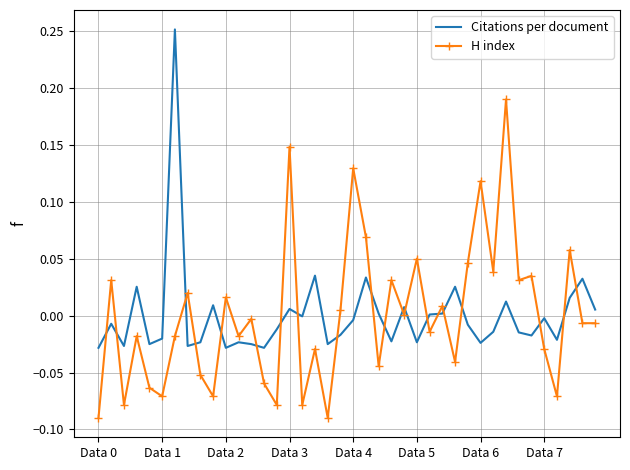

How many distinct data groups are displayed?

2